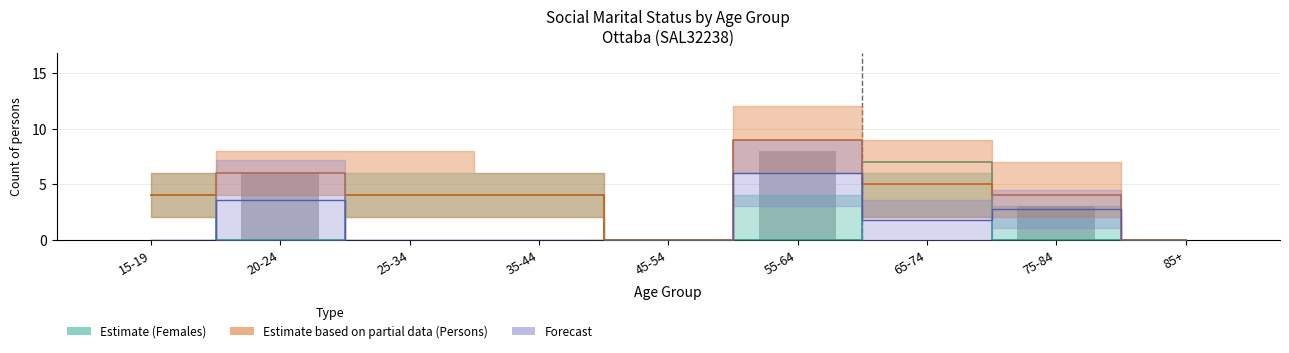

Which has a higher value, 20-24 or 85+?

20-24